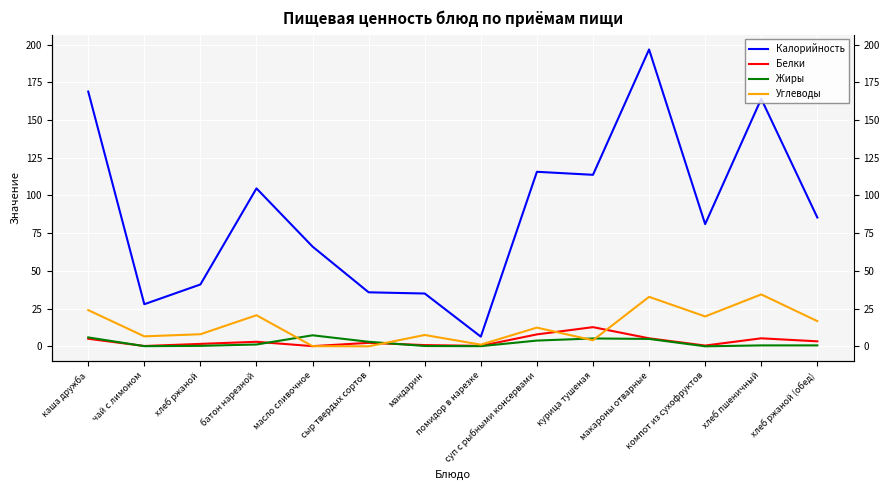

The value of Калорийность at мандарин is 35.0. True or false?

True